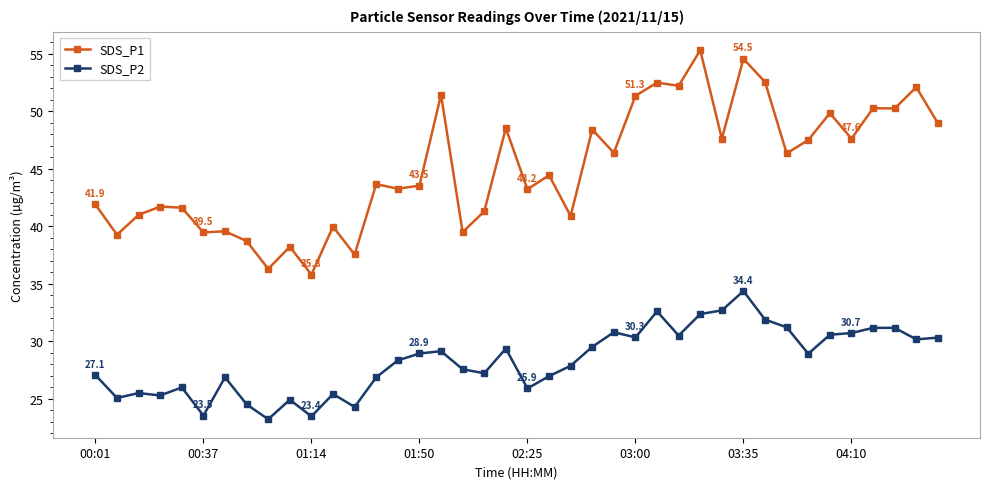

True or false: SDS_P1 and SDS_P2 cross at least once.

False